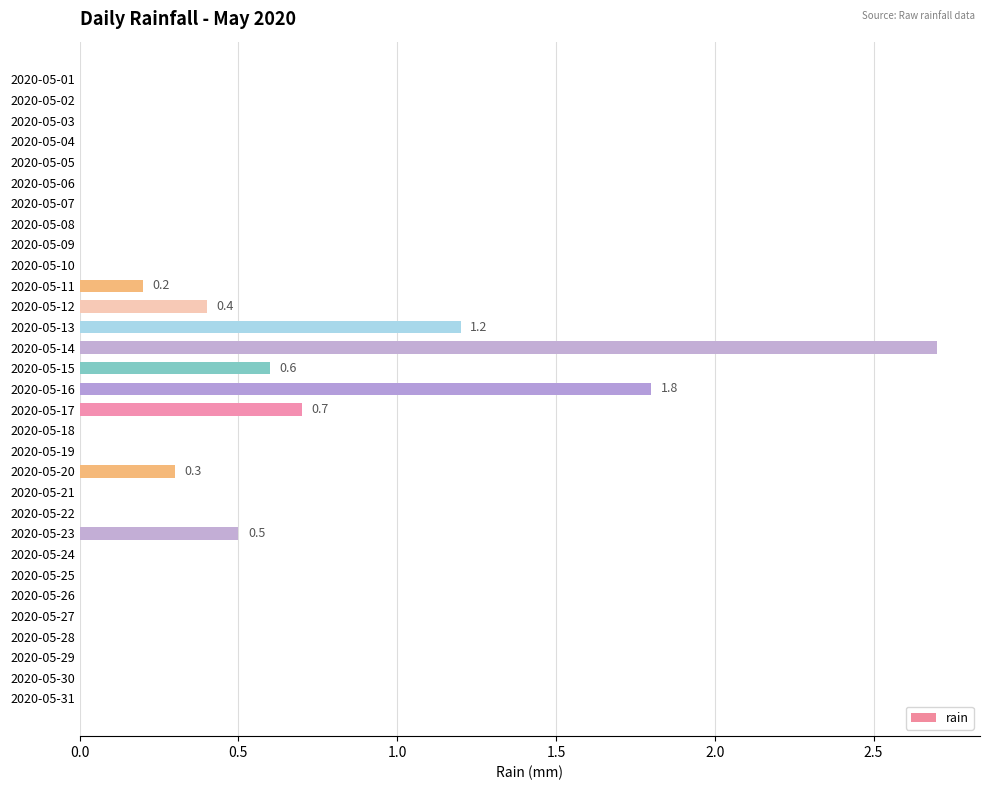

Is it true that the value at 2020-05-20 is 0.3?

True